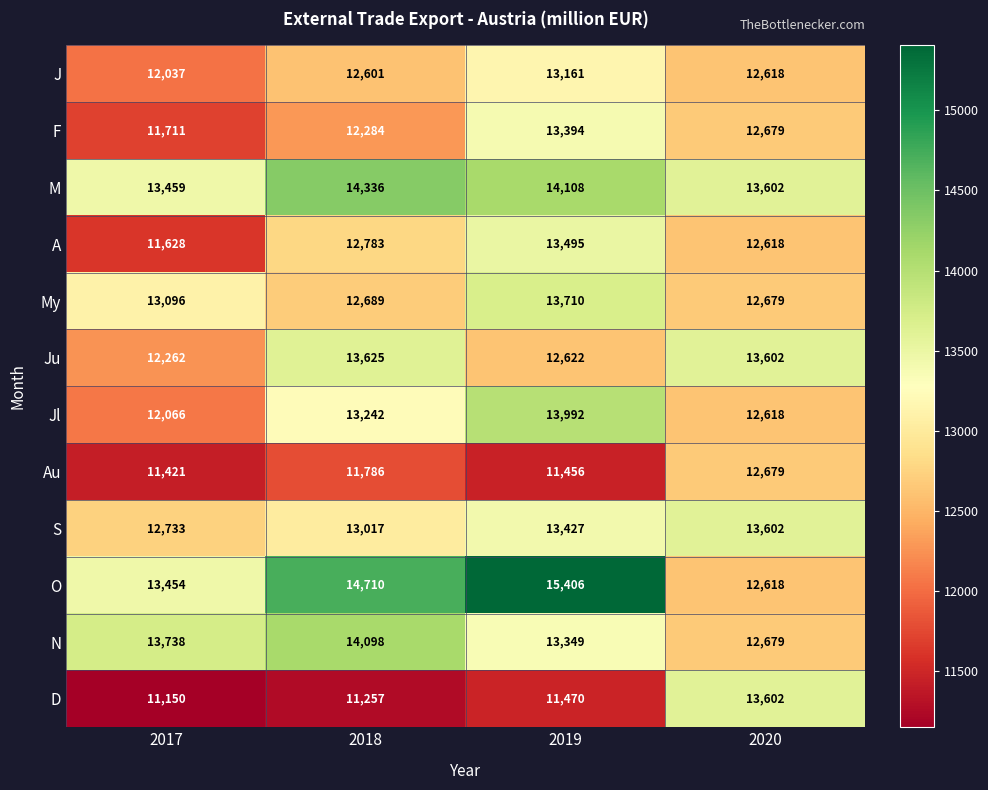

Between 2018 and 2019, which series saw the biggest shift?

F